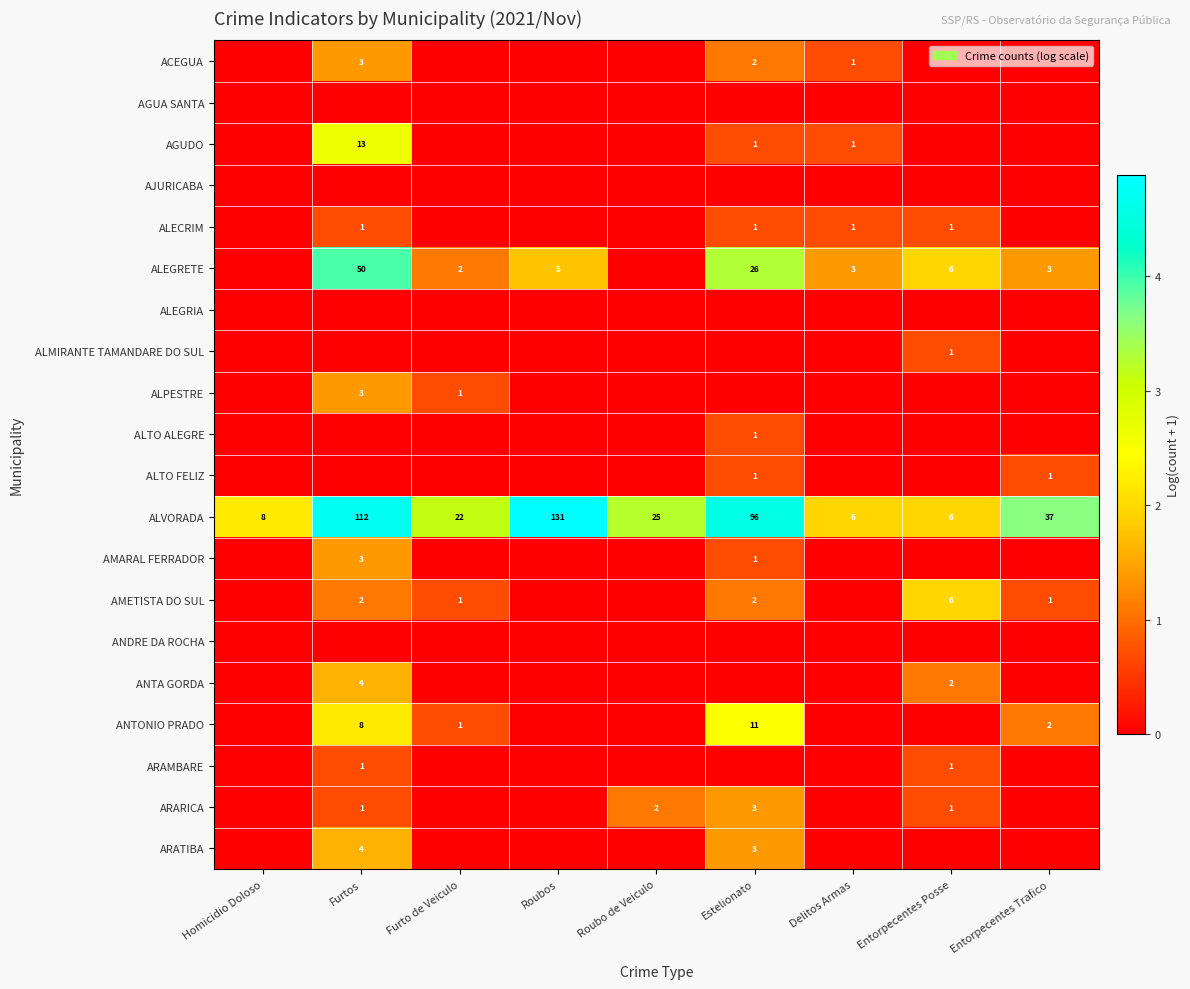

At how many categories does at least one series exceed 0?

9